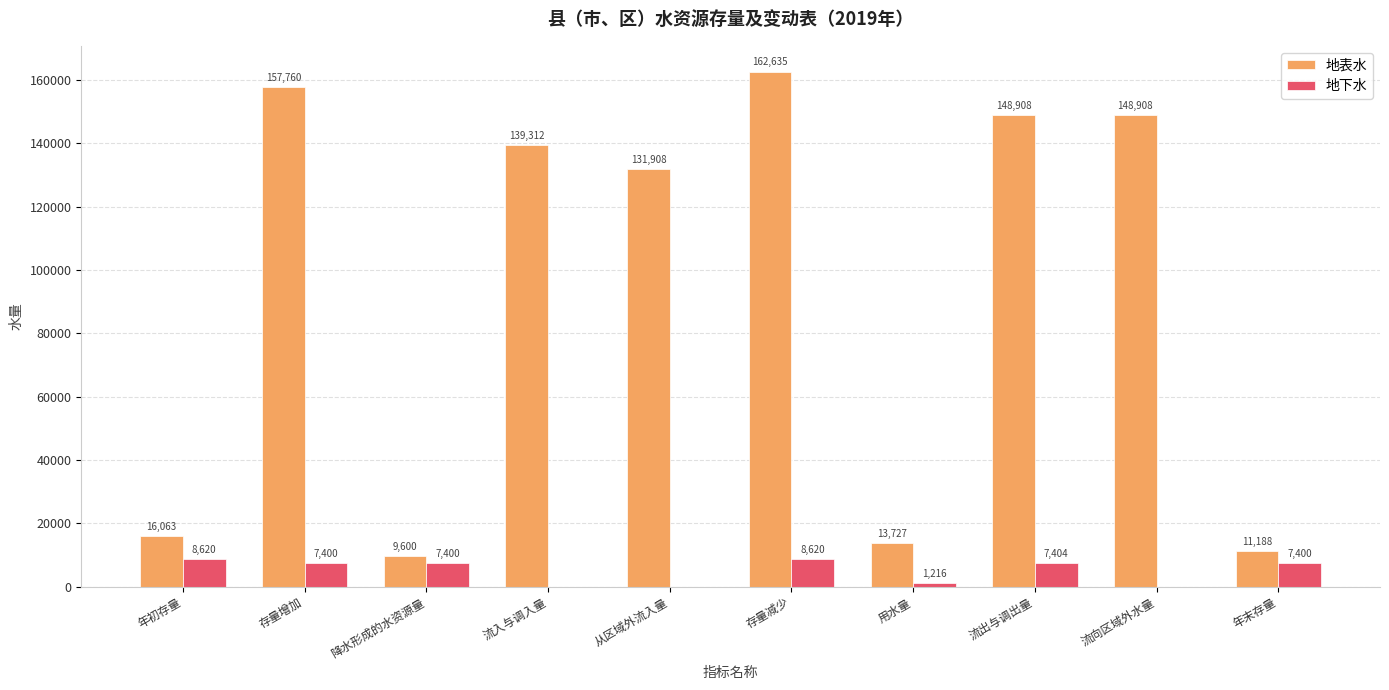

What is the sum of all 地下水 values?

48060